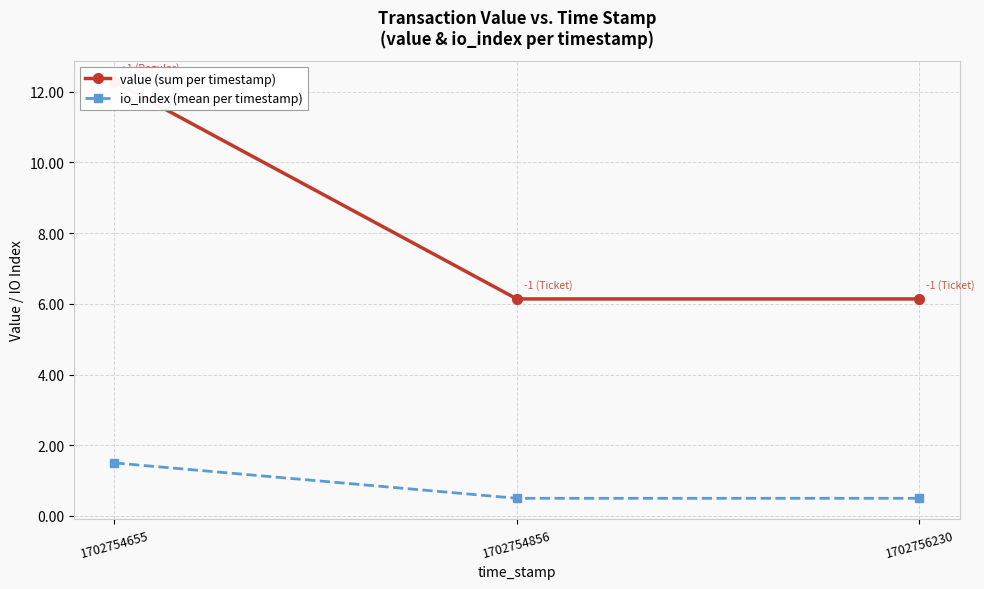

What is the spread (max minus min) of values at 1702754856?

5.6